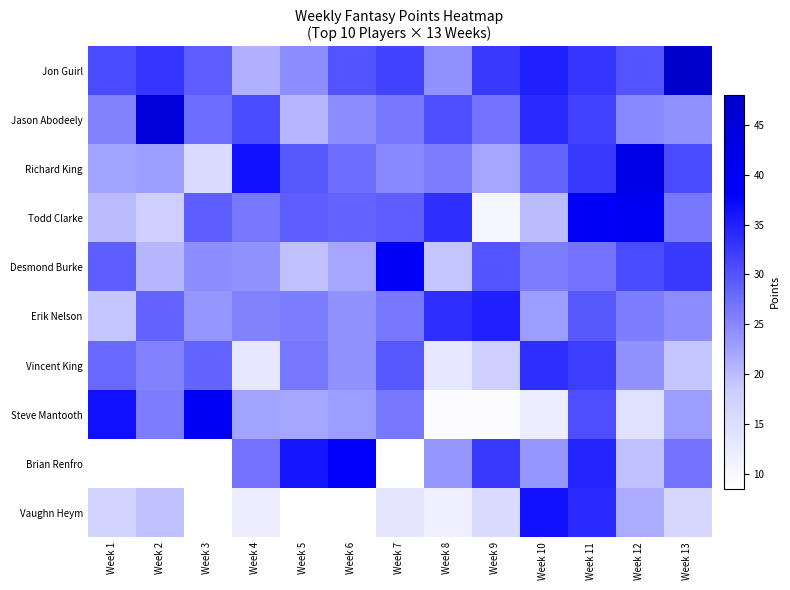

Which label corresponds to the smallest value in the chart?

Week 3